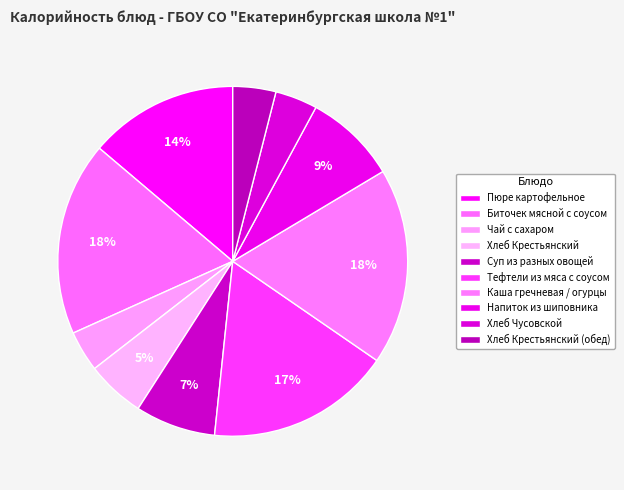

Count the number of slices in the pie.

10